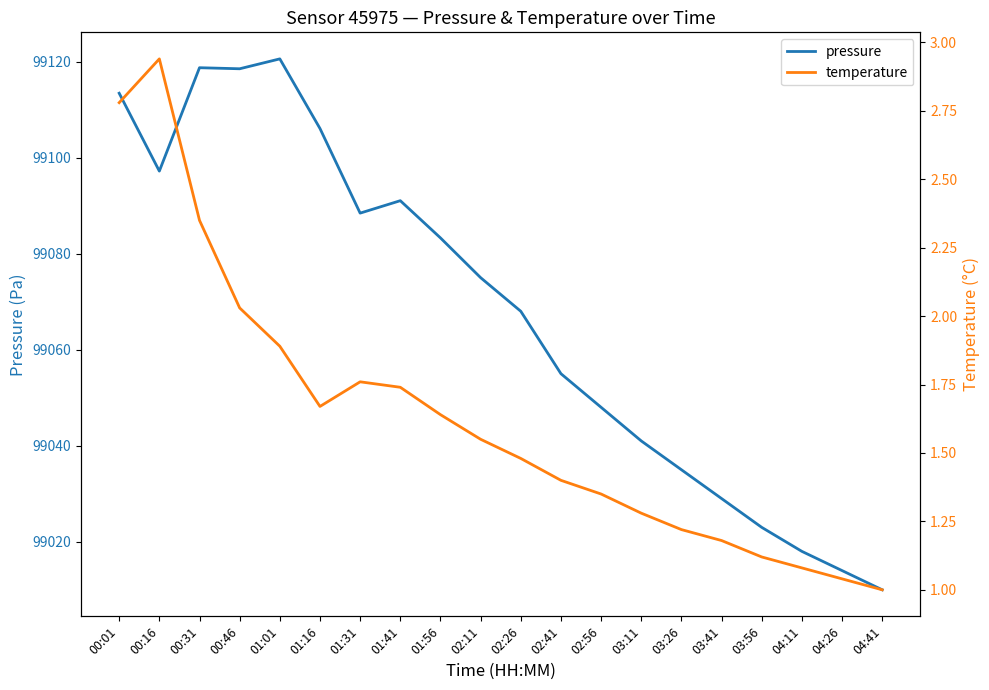

True or false: temperature and pressure cross at least once.

False